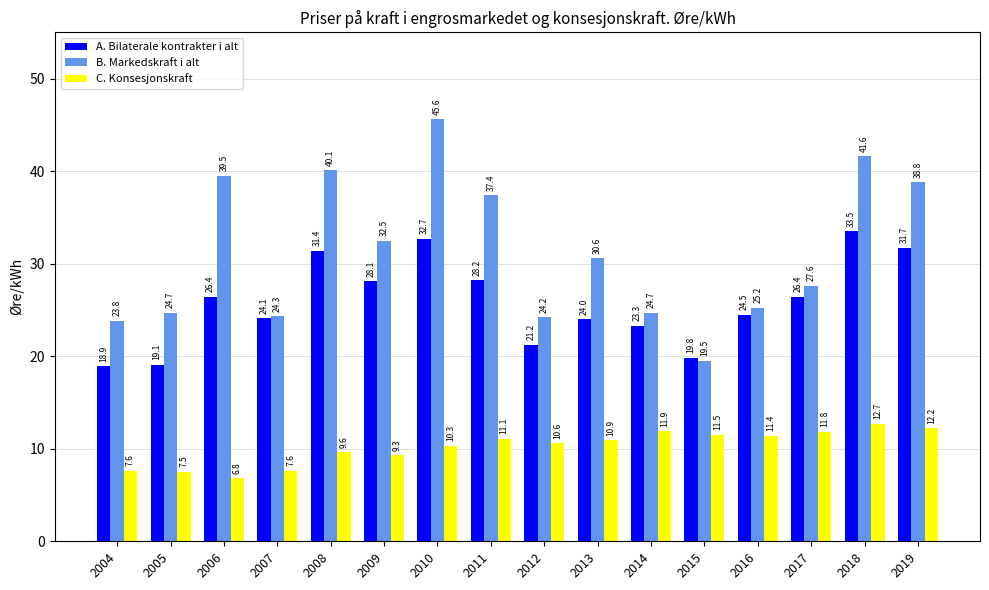

What is the sum of all A. Bilaterale kontrakter i alt values?

413.3